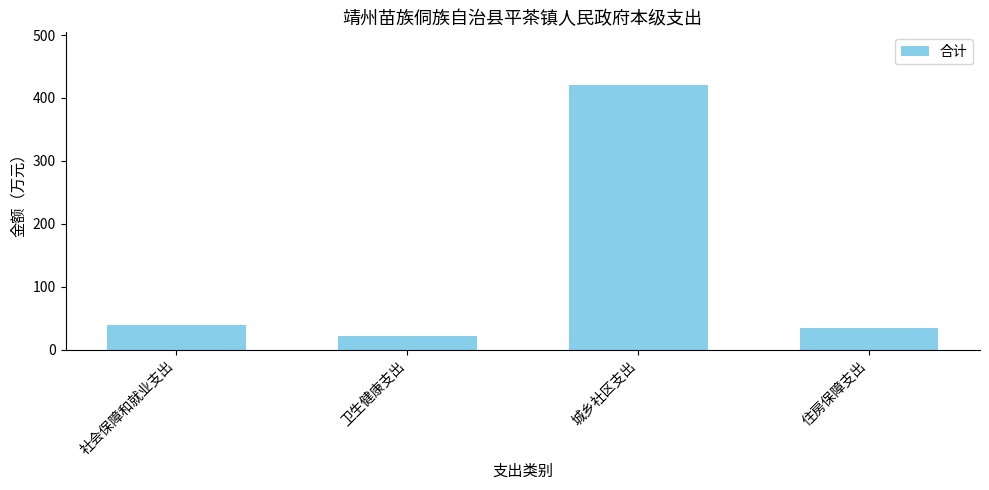

What is the label of the 1st bar from the right?

住房保障支出